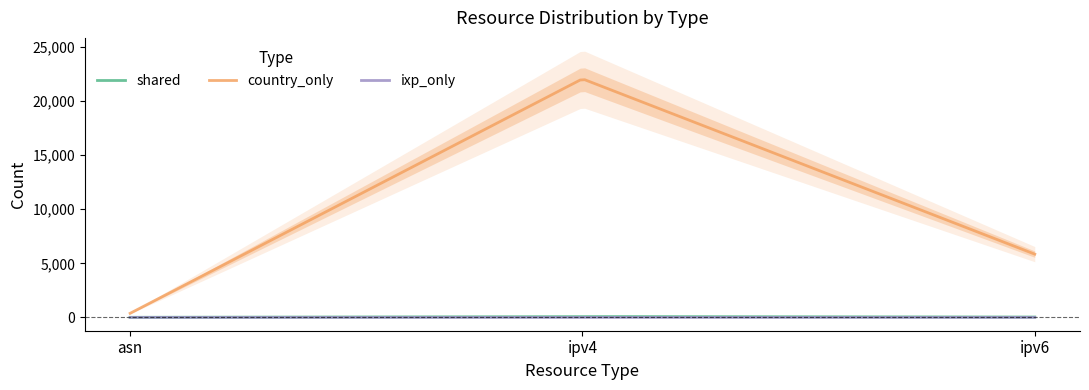

True or false: country_only has a value of 22056 at ipv4.

True